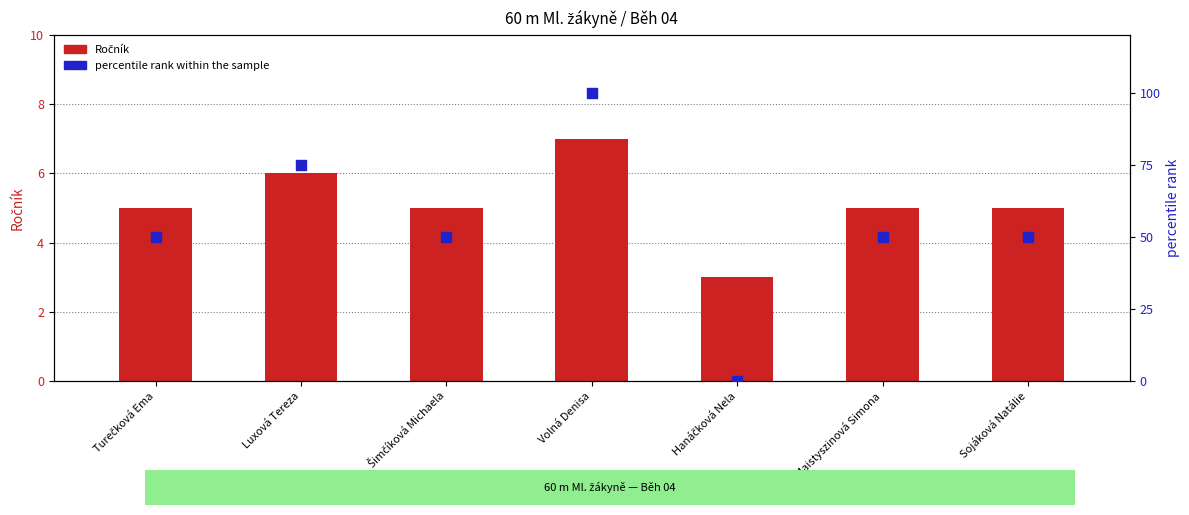

Is the value of Ročník at Sojáková Natálie greater than the value of percentile rank within the sample at Šimčíková Michaela?

No